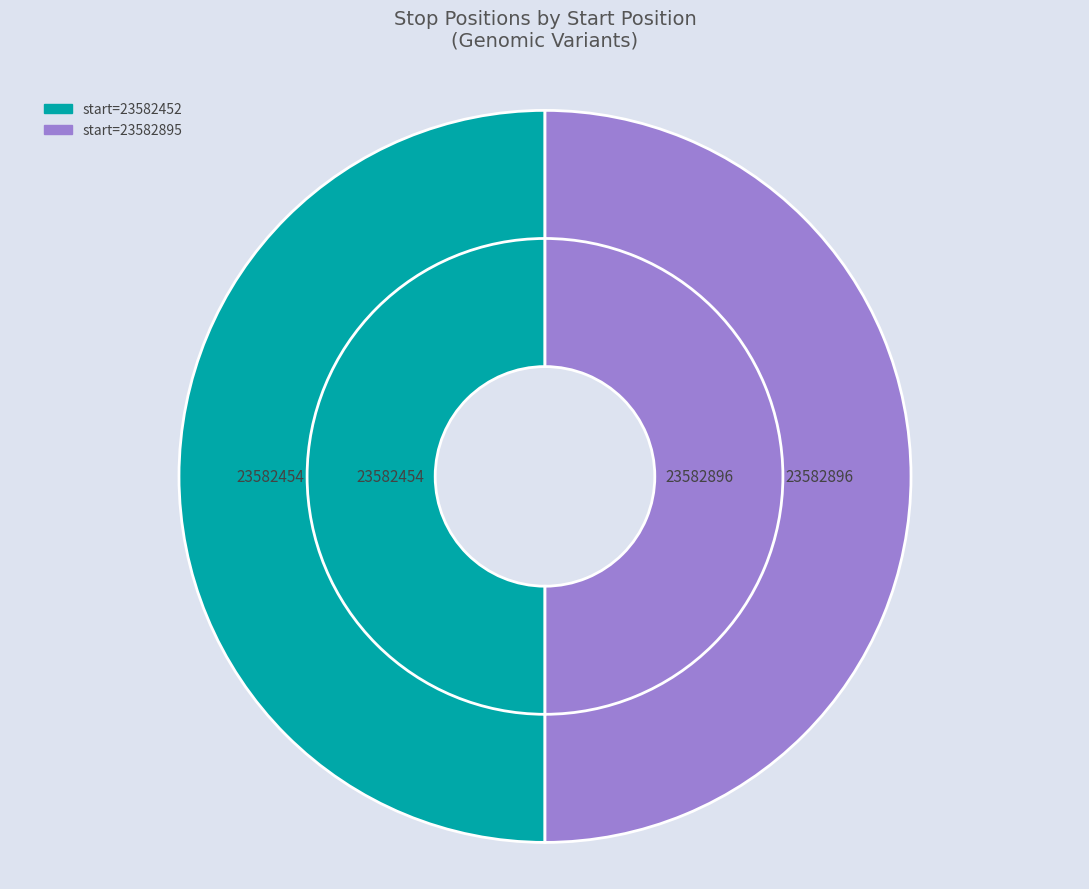

Rank the categories by value from lowest to highest.

23582452, 23582895